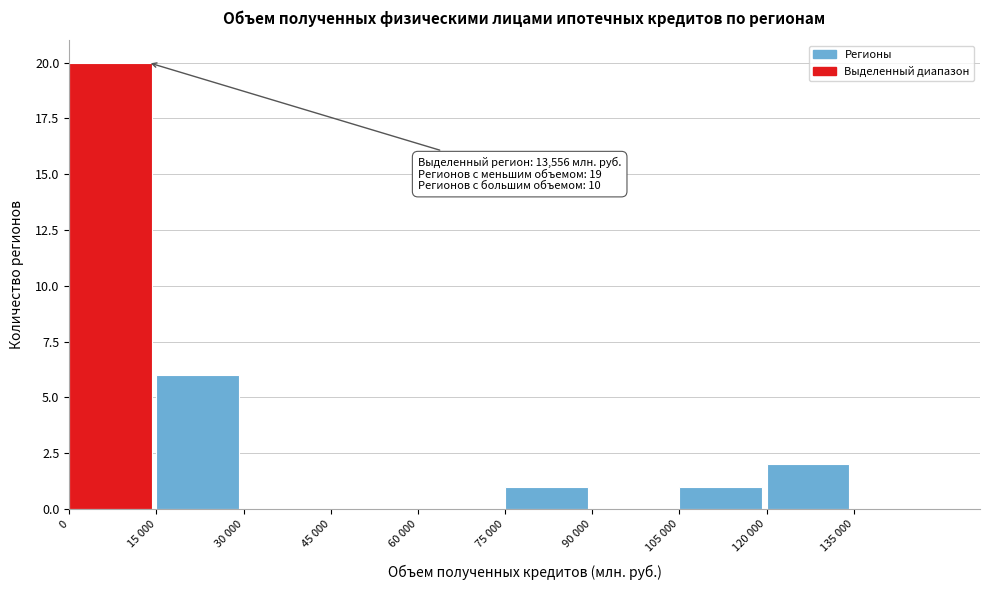

Reading right to left, what are all the values shown in this chart?

135 000=0	120 000=2	105 000=1	90 000=0	75 000=1	60 000=0	45 000=0	30 000=0	15 000=6	0=20